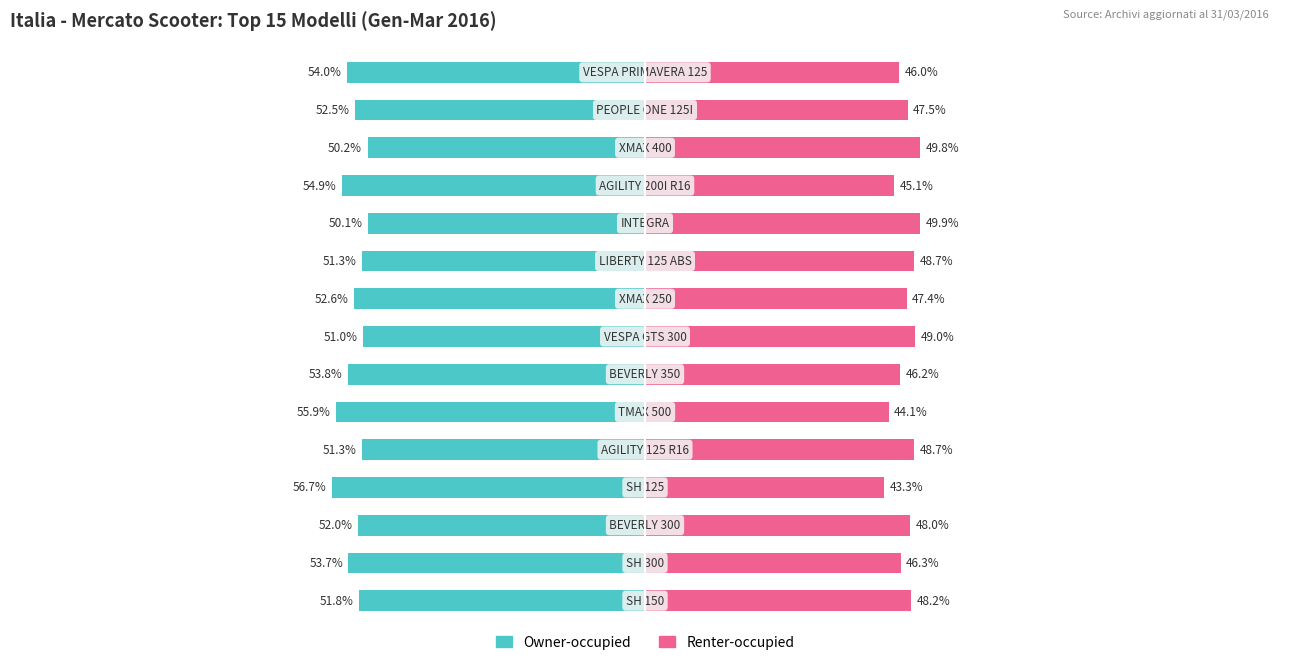

Is it true that Renter-occupied equals 79.2 at 1?

False